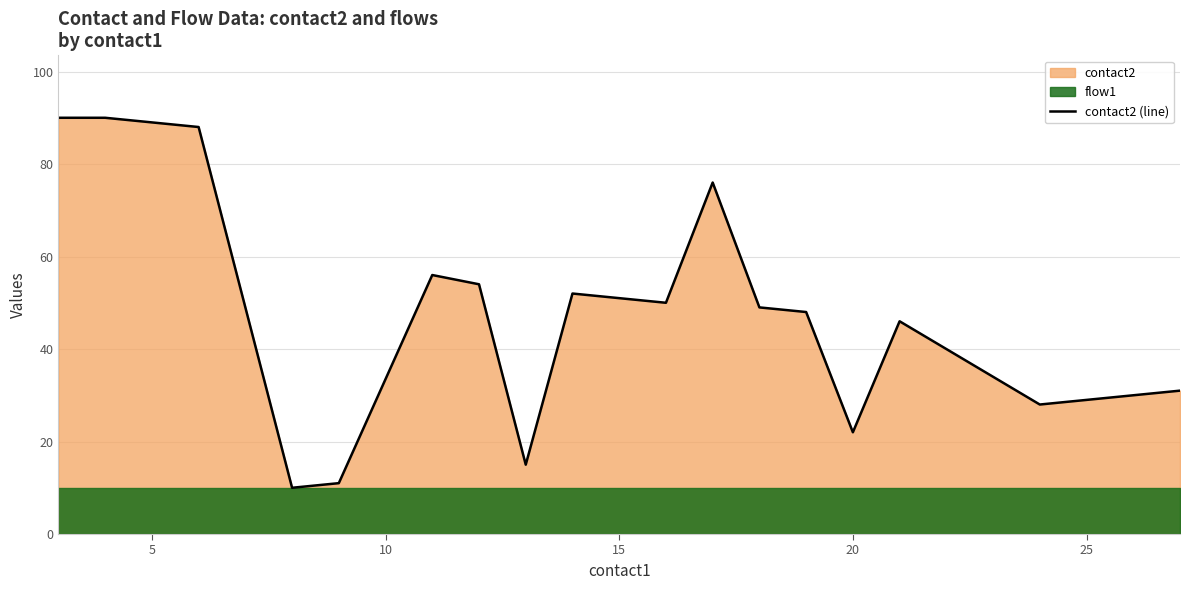

The contact2 (line) series shows 7 at 25. True or false?

False